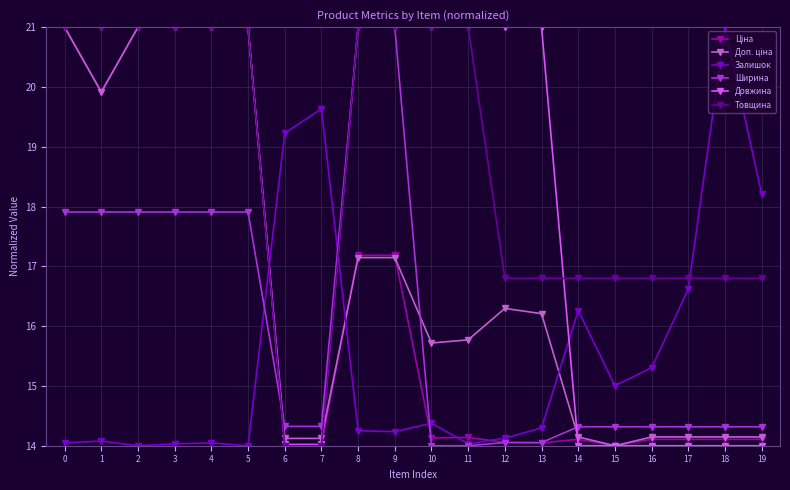

The value of Довжина at 9 is 21.0. True or false?

True